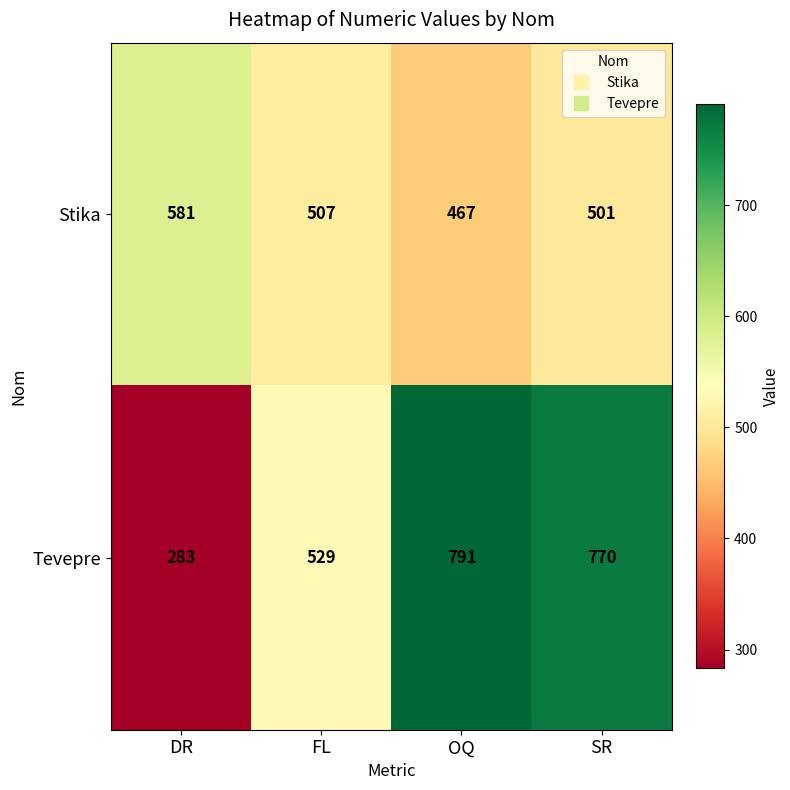

Reading left to right, transcribe all the data shown in this chart.

Stika: 581	507	467	501
Tevepre: 283	529	791	770